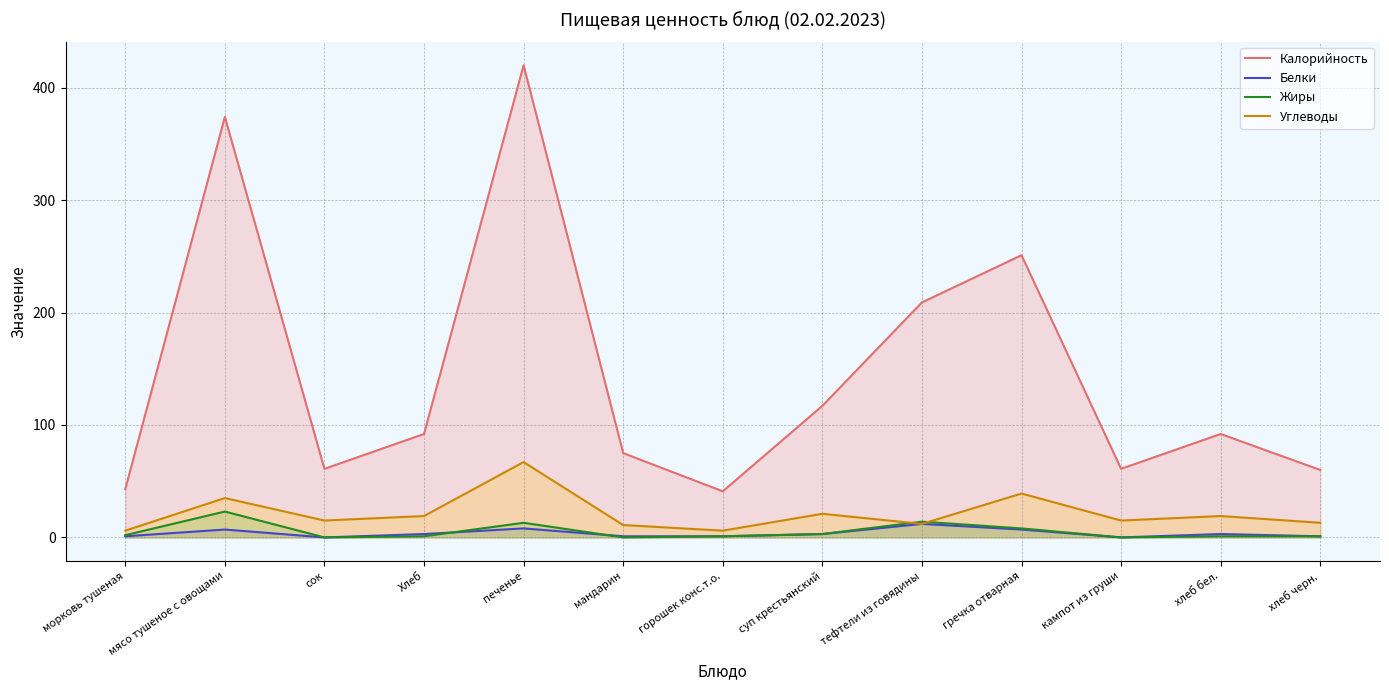

Which series has the largest range (max minus min)?

Калорийность